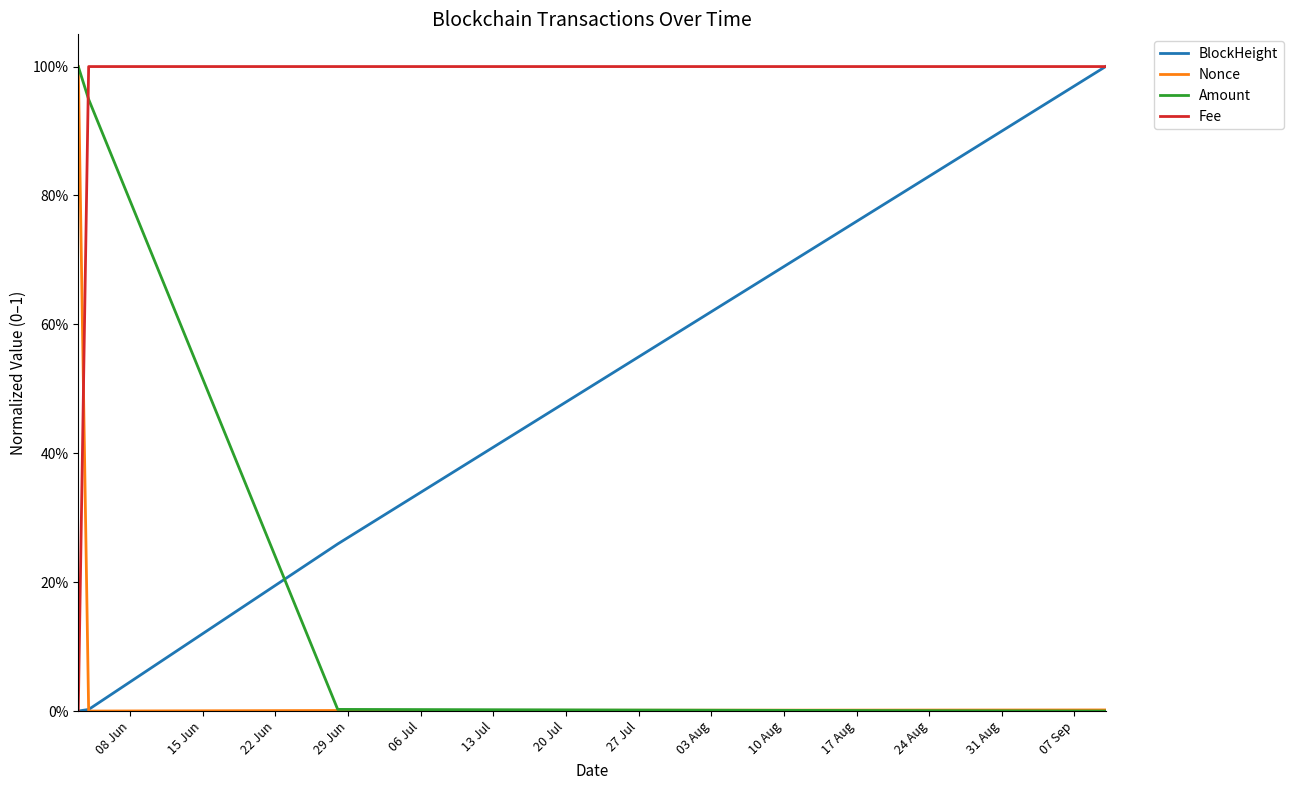

True or false: Amount has more than 0 points higher than both neighbors.

False